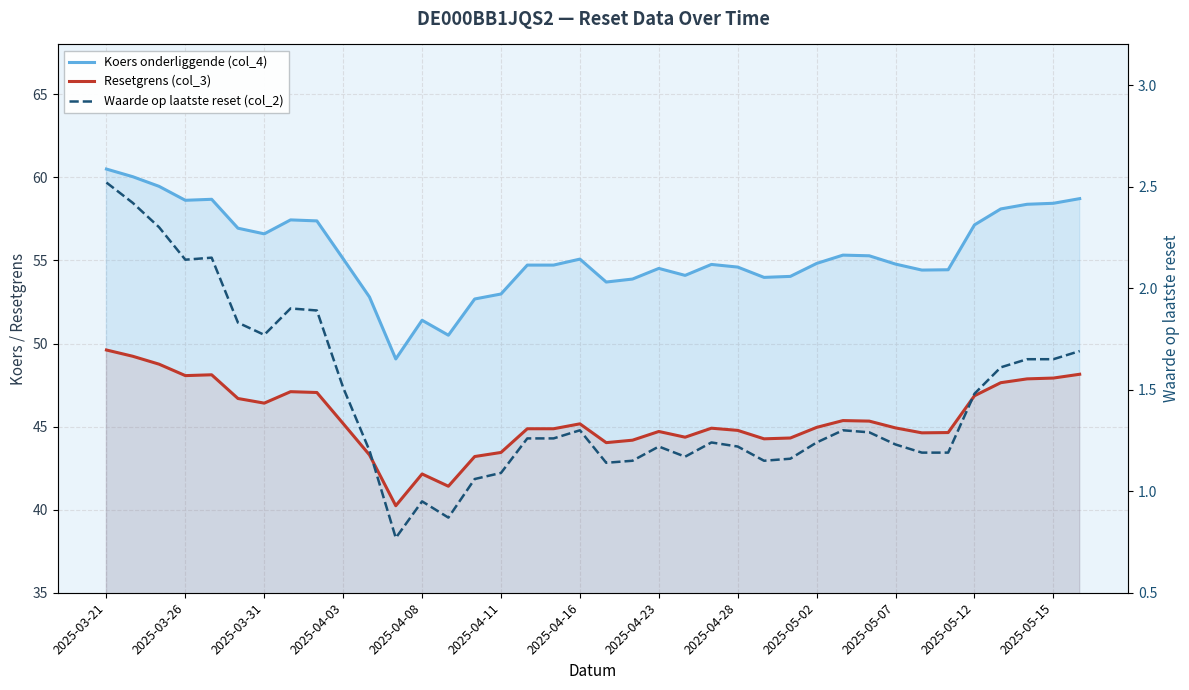

The Resetgrens (col_3) series shows 44.9 at 2025-05-07. True or false?

True